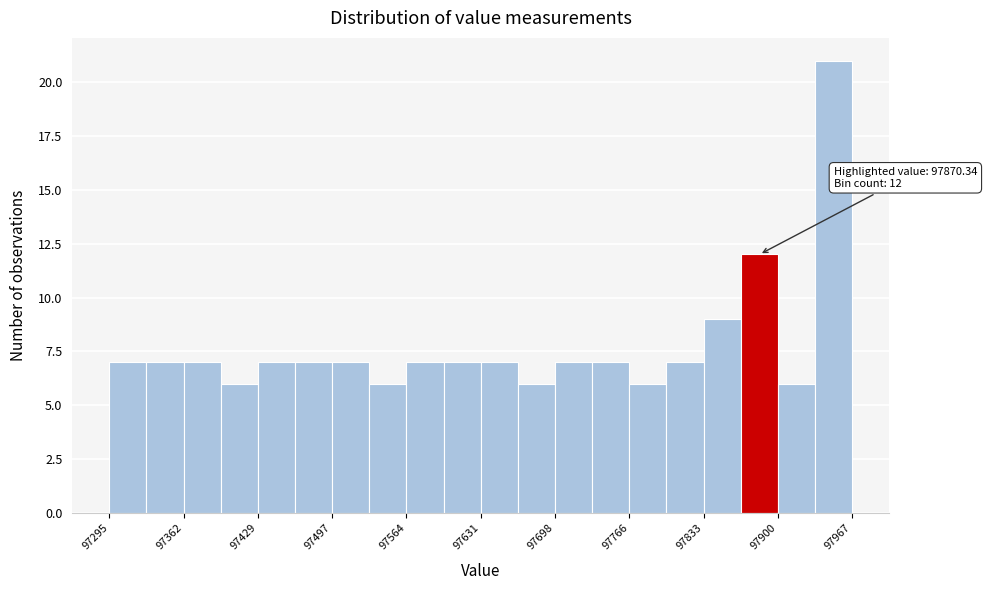

Read against the x-axis, roughly where is the centre of the tallest bar?

97950